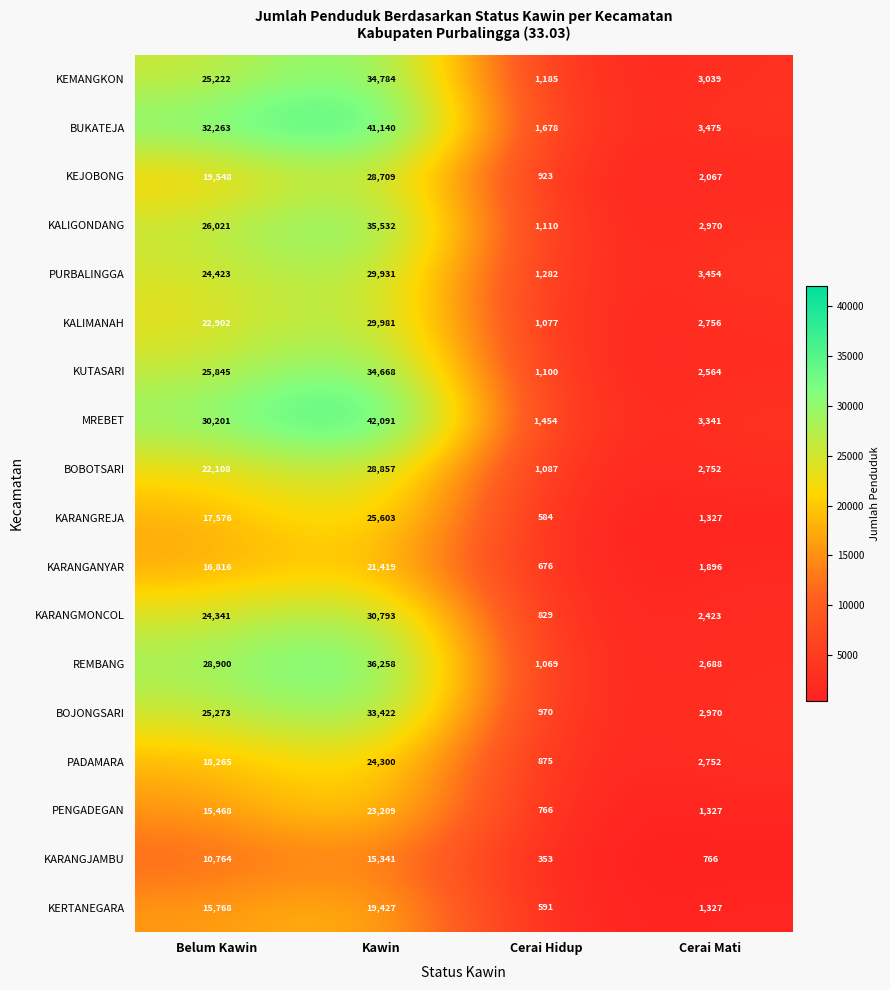

At which category is the sum across all series the highest?

Kawin